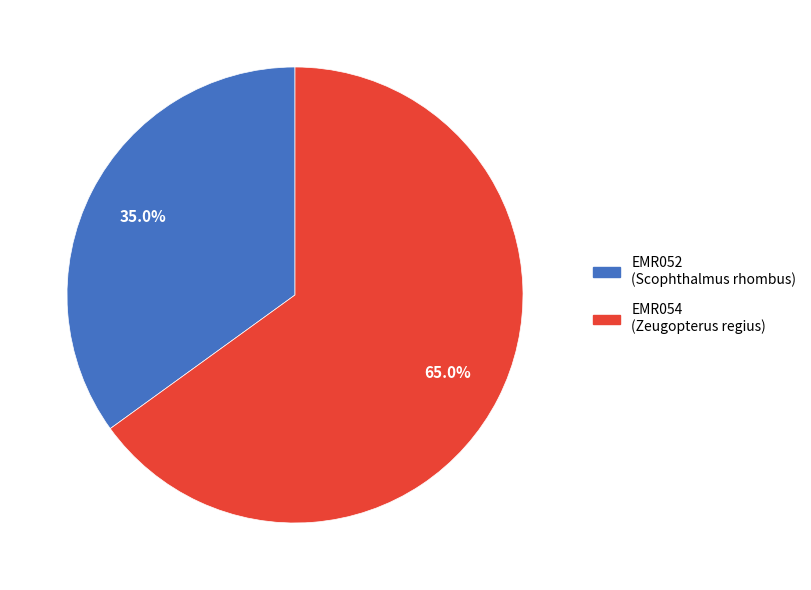

True or false: EMR052 accounts for 48% of the total.

False